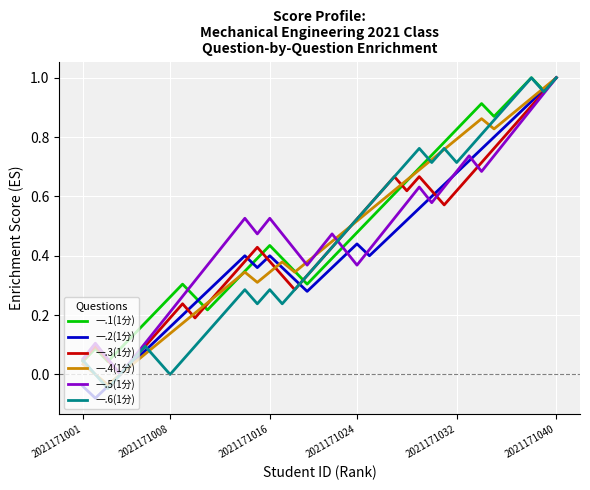

In 一.3(1分), how many points are lower than both neighbors (excluding endpoints)?

5